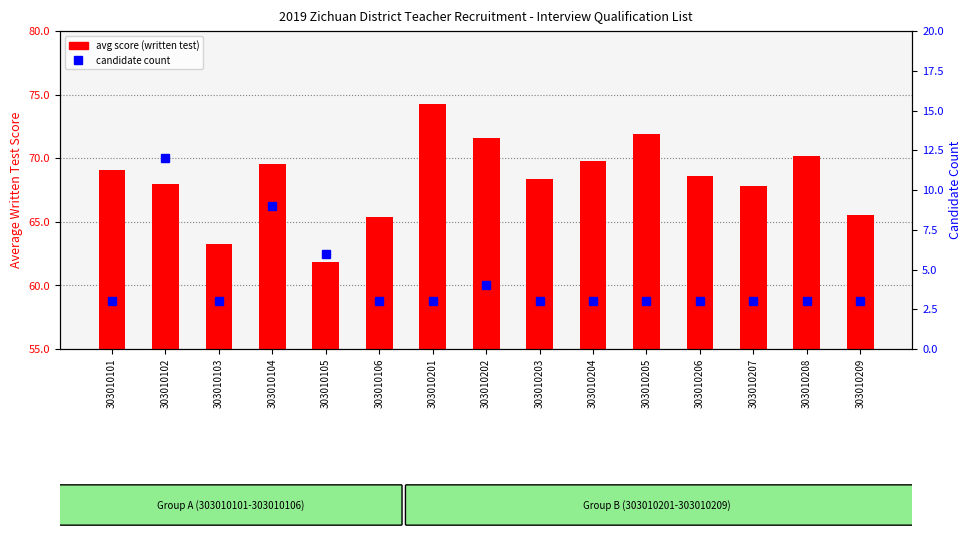

What is the difference between the second highest and minimum values in the avg score series?

10.0